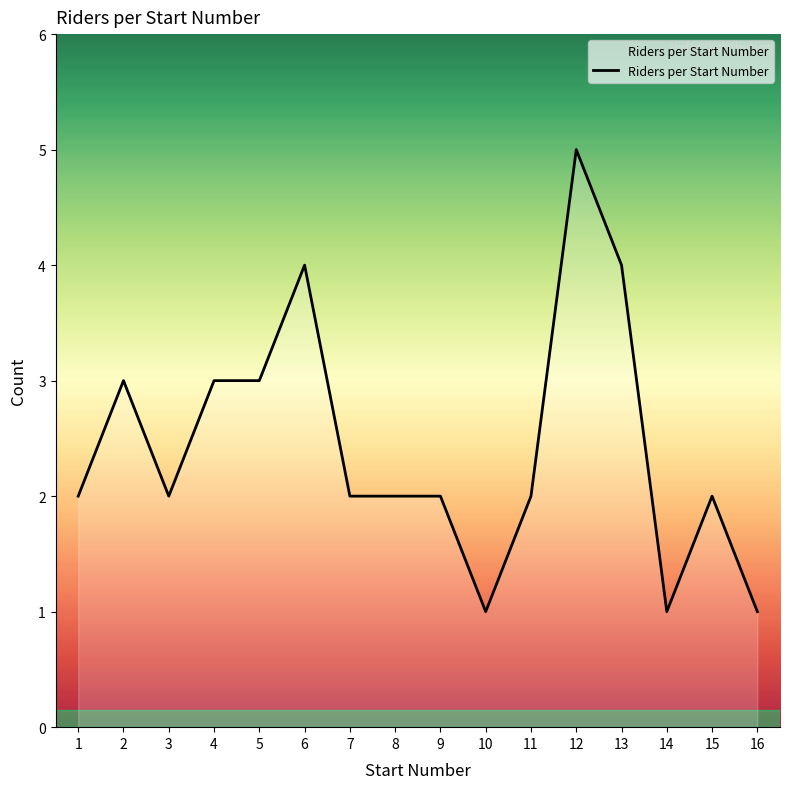

Reading right to left, list all the values displayed in this chart.

16=1	15=2	14=1	13=4	12=5	11=2	10=1	9=2	8=2	7=2	6=4	5=3	4=3	3=2	2=3	1=2